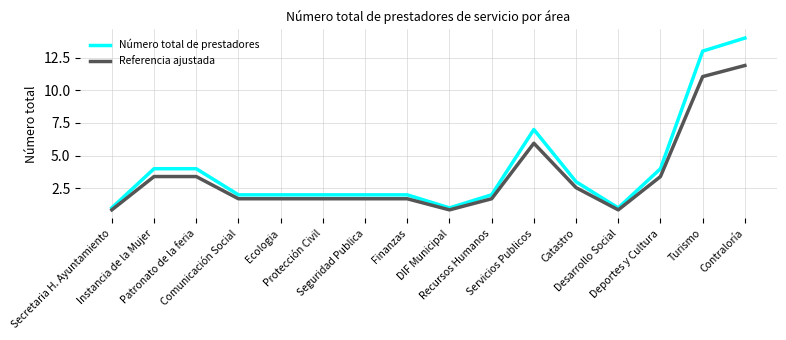

Which series has the largest total across all categories?

Número total de prestadores